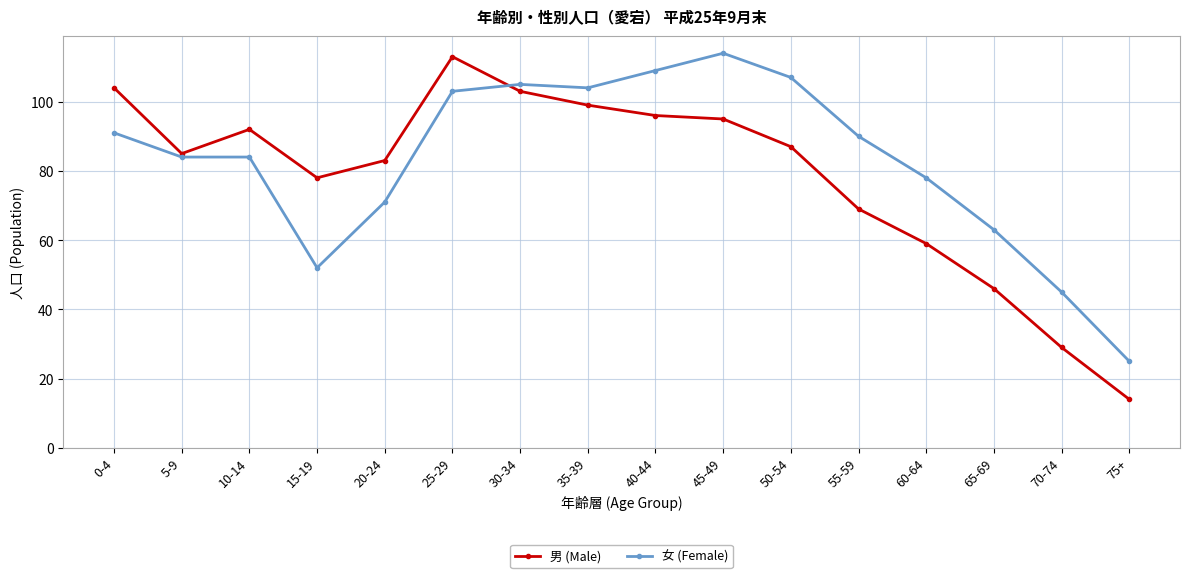

At which category is the sum across all series the highest?

25-29